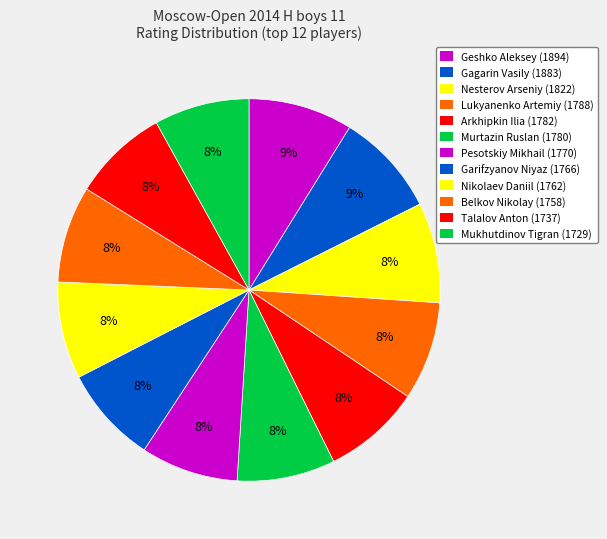

Is it true that Nikolaev Daniil is 14% of the pie?

False